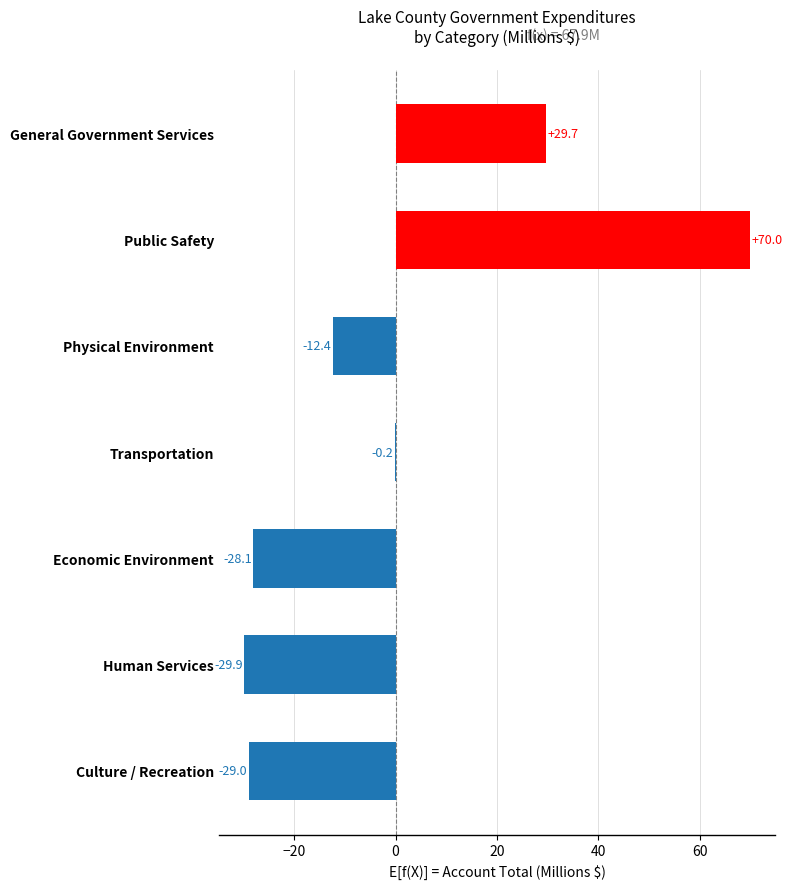

How many series are shown in this chart?

1